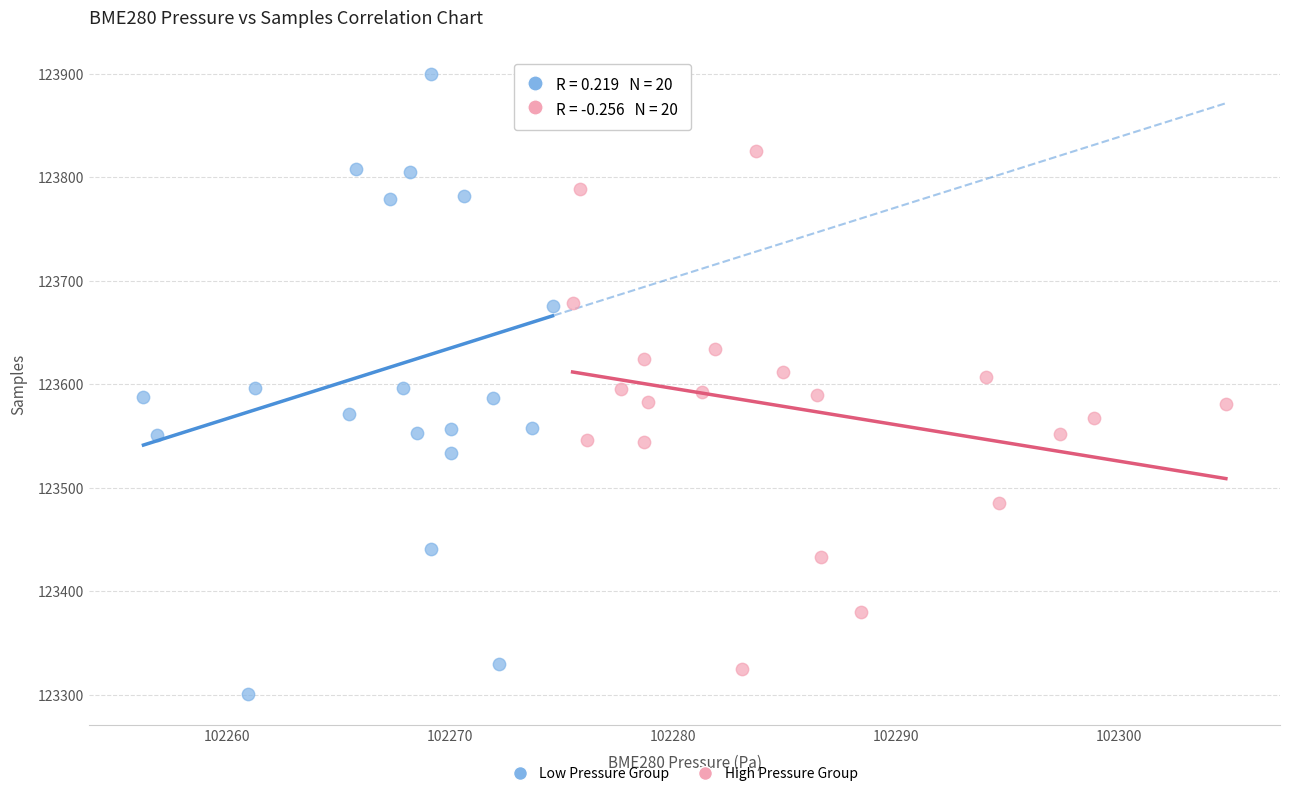

Which series has the largest Y range (max minus min)?

Low Pressure Group